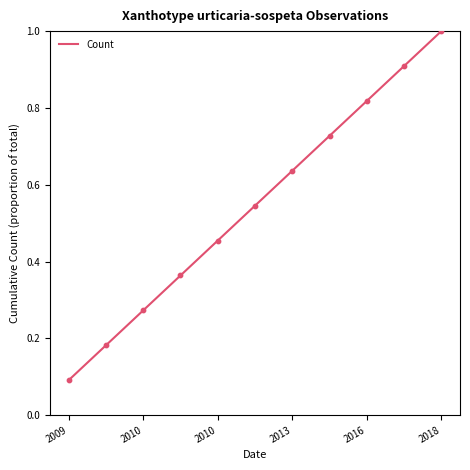

What is the greatest value displayed?

1.0